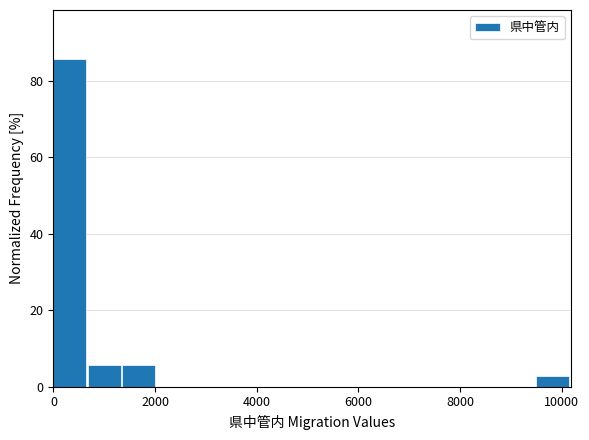

Around what value on the x-axis is the tallest bar? Give the approximate position of its centre, as read against the axis.

400